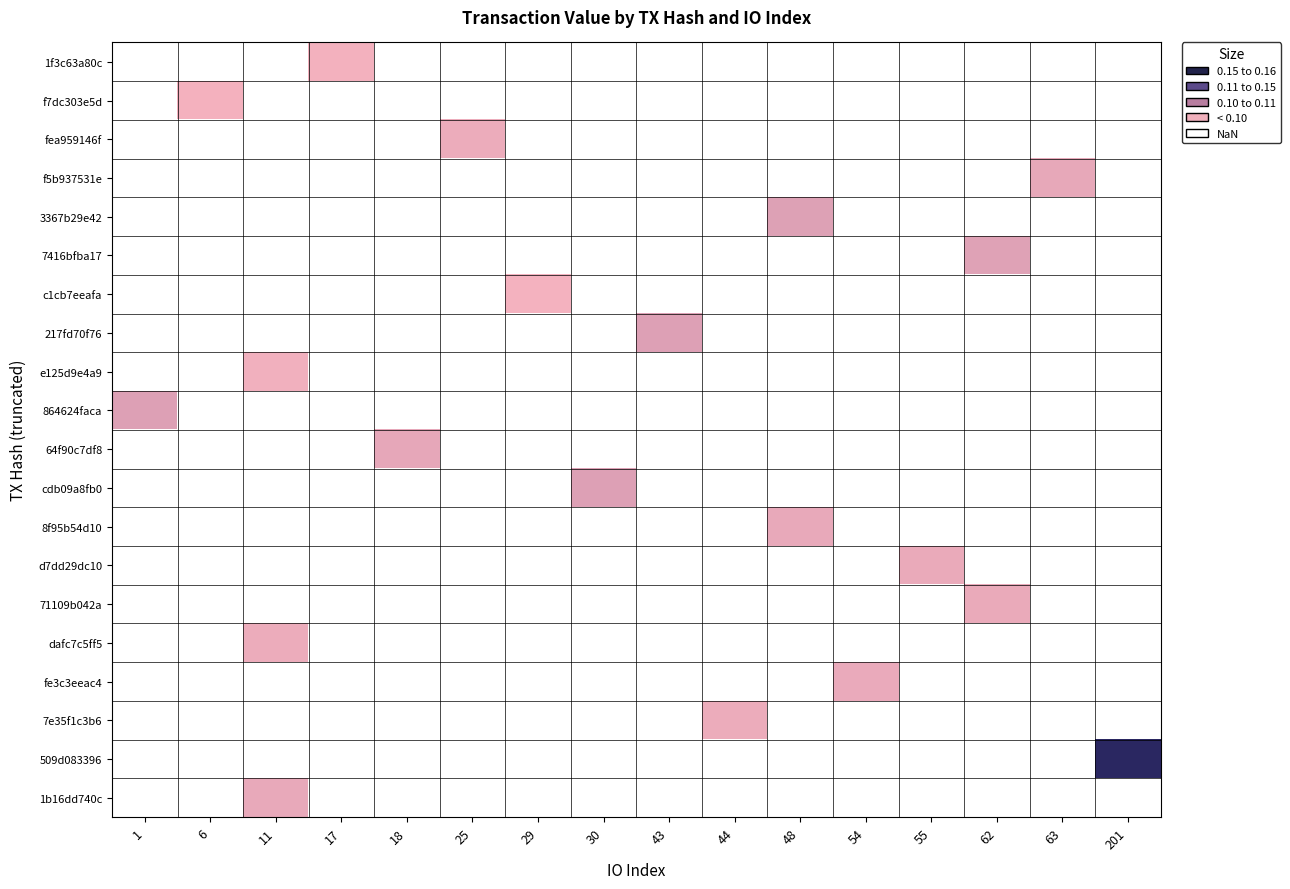

How many data points does each series have?

16